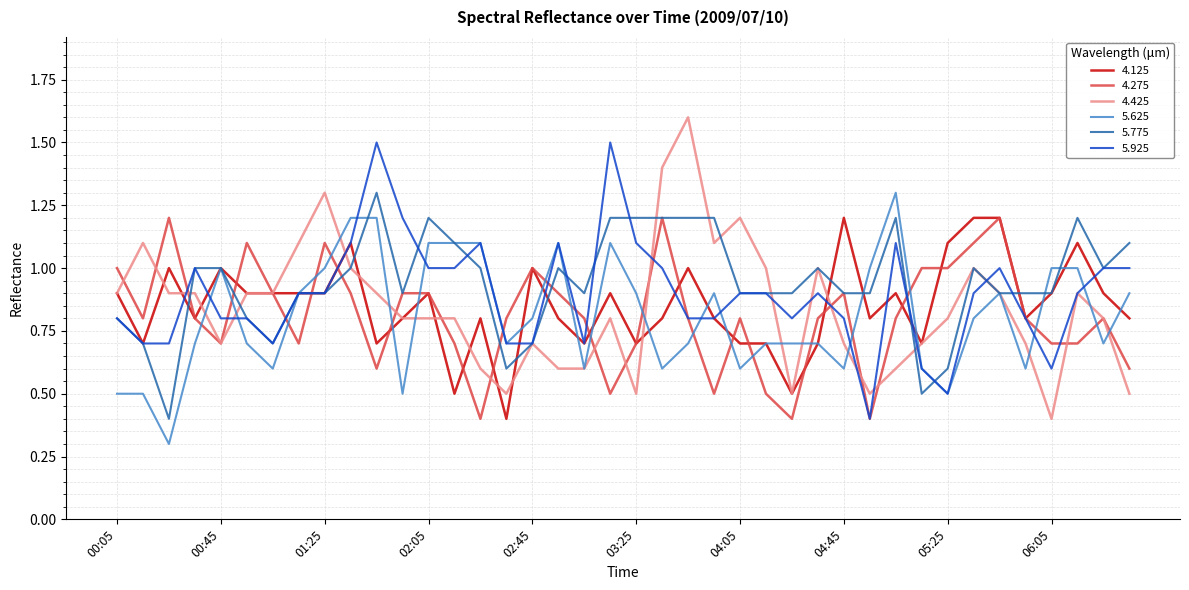

True or false: 5.625 and 4.275 intersect in this chart.

True